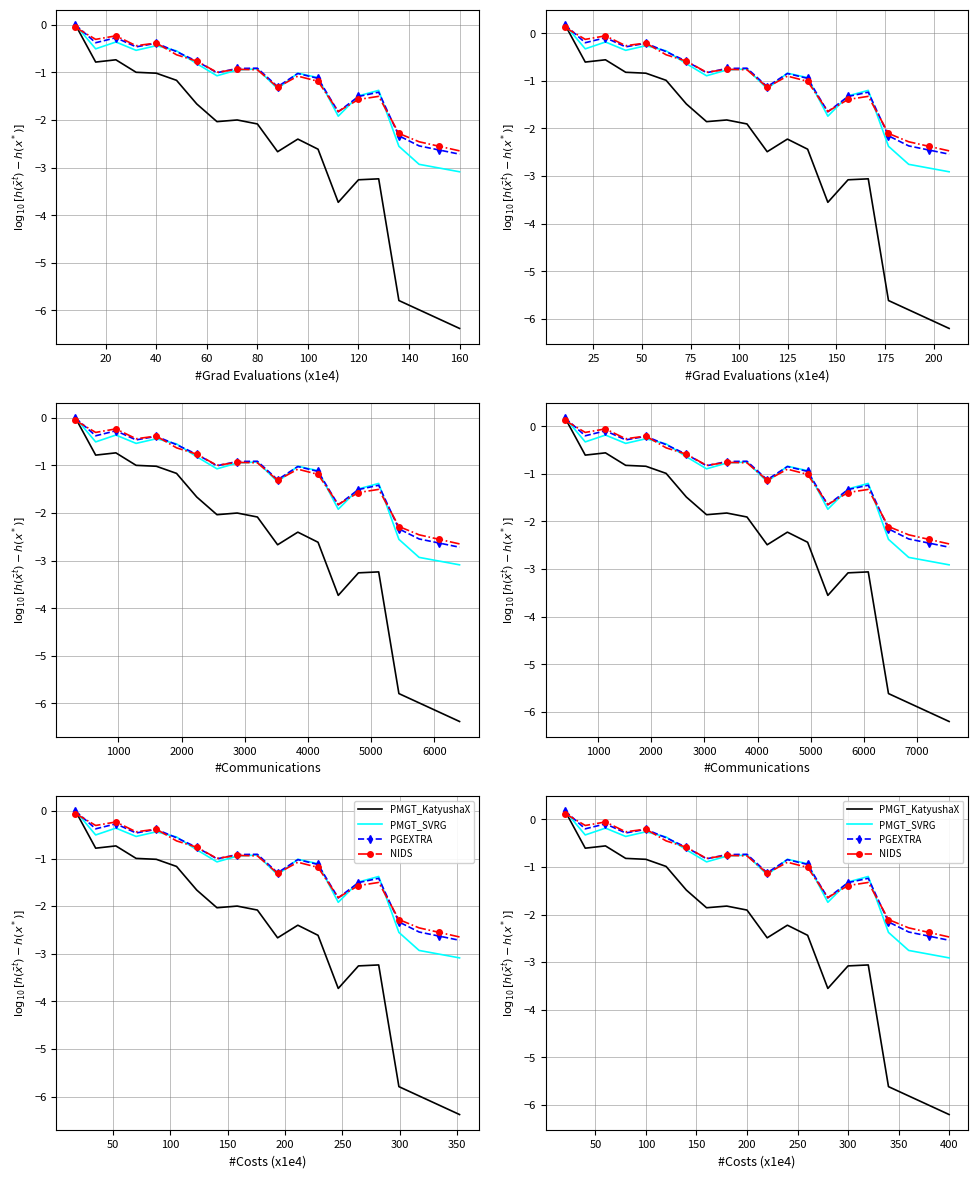

What is the value of the PGEXTRA point at the 1st from the left?

0.2